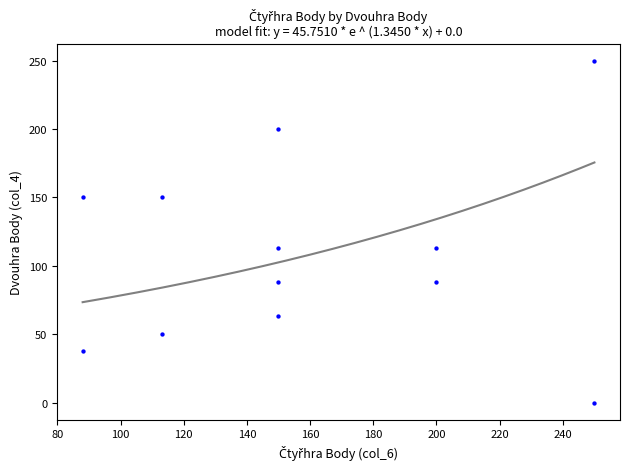

What is the range of Y values (max minus min)?

250